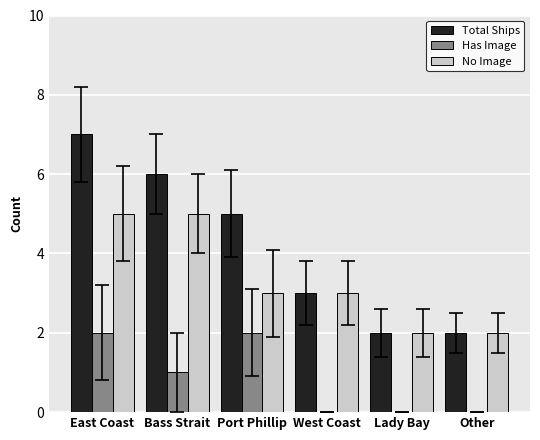

Reading right to left, extract all data points from this chart.

Total Ships: 2	2	3	5	6	7
Has Image: 0	0	0	2	1	2
No Image: 2	2	3	3	5	5